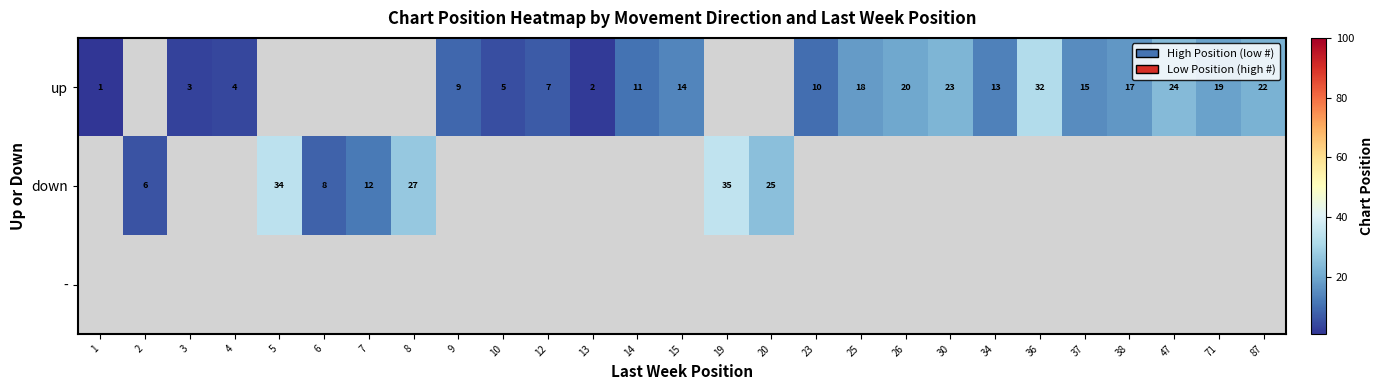

The down series shows 34 at 5. True or false?

True